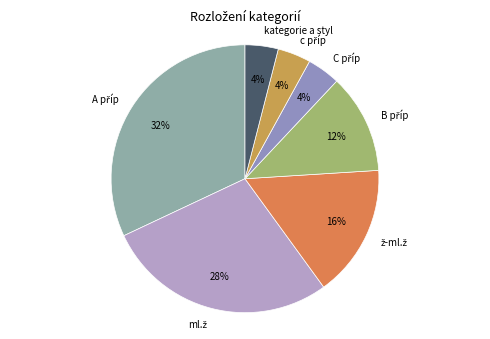

To the nearest percent, what is the average slice percentage?

14%